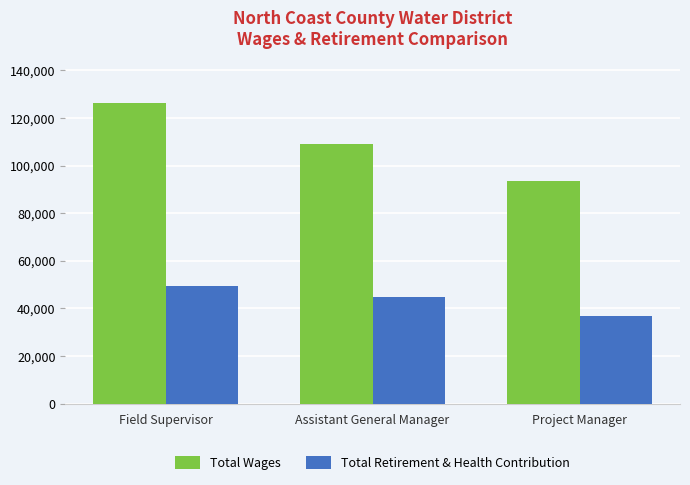

At which label does Total Retirement & Health Contribution reach its minimum?

Project Manager